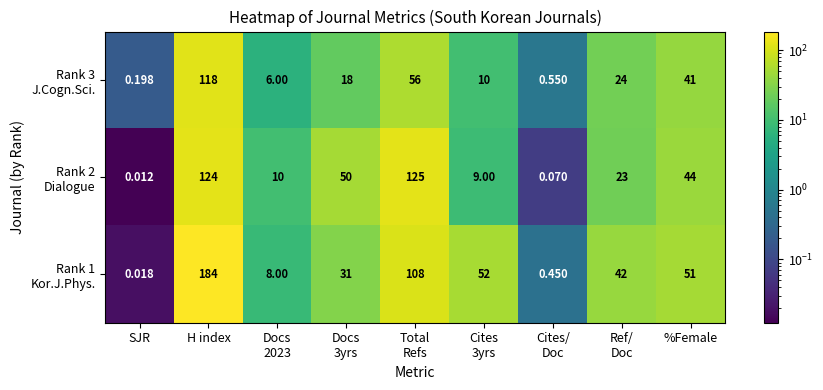

At which category is the sum across all series the highest?

H index